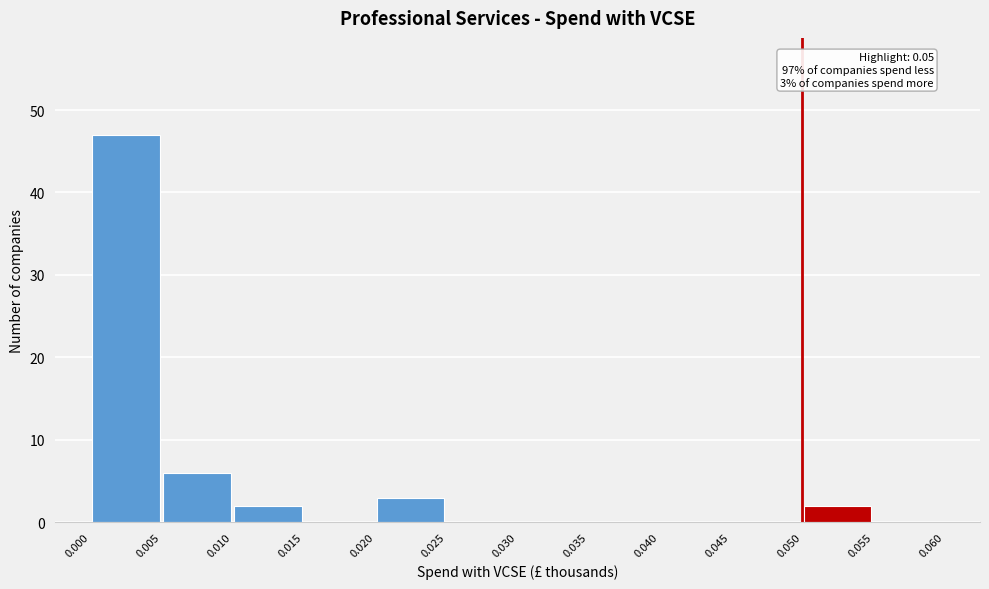

Which range on the x-axis has the tallest bar?

0.000 to 0.005